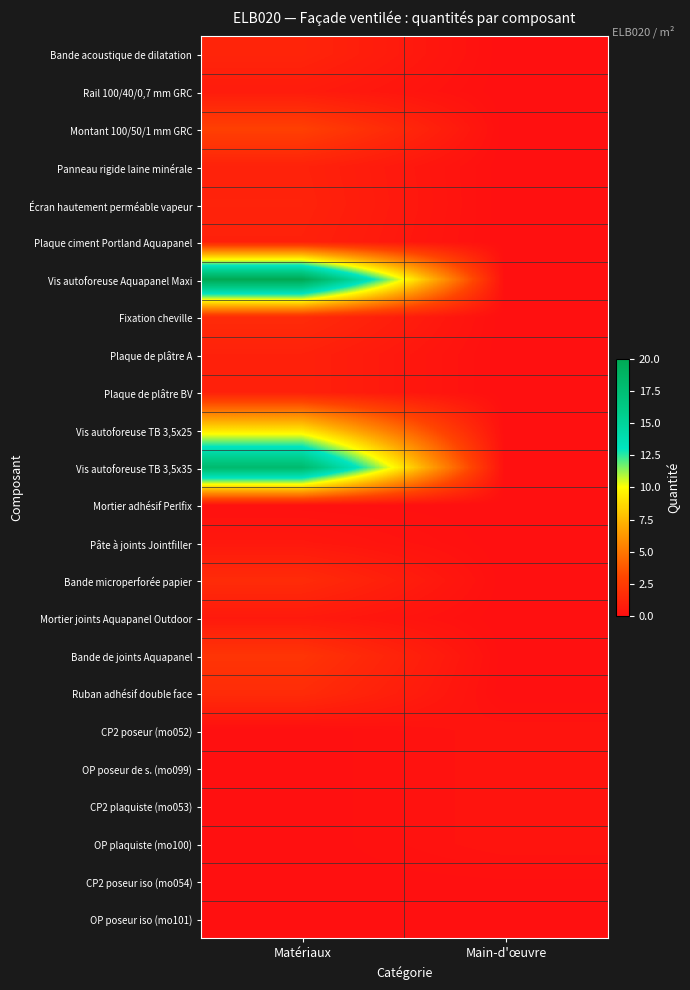

Which series changed the most between Matériaux and Main-d'œuvre?

Vis autoforeuse Aquapanel Maxi